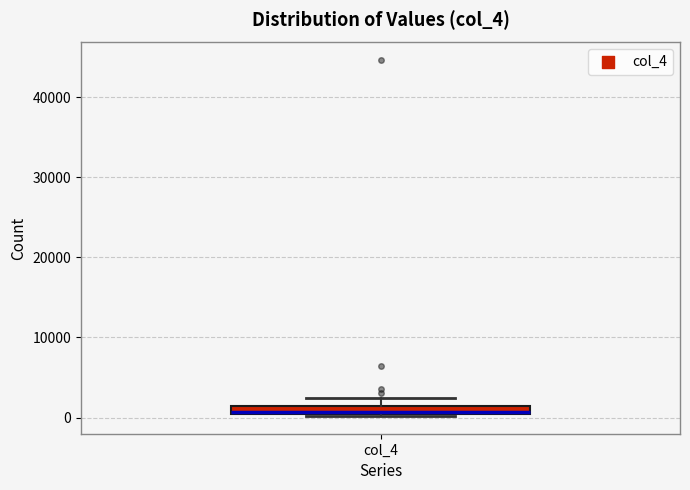

Where is the lower edge of the box for col_4 on the y-axis? The values are not printed on the chart, so give them approximately, as read against the axis.

0